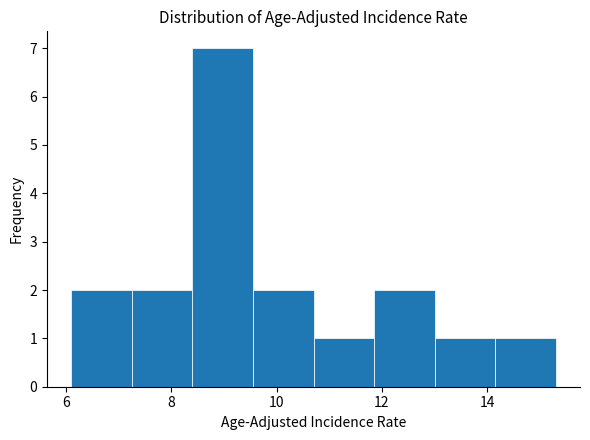

Reading left to right, transcribe this chart: for each bar, give the range it covers on the x-axis and its height. Neither the bar edges nor the heights are printed on the chart, so give them approximately, as read against the axes.

6.10 to 7.25: 2
7.25 to 8.40: 2
8.40 to 9.55: 7
9.55 to 10.70: 2
10.70 to 11.85: 1
11.85 to 13.00: 2
13.00 to 14.15: 1
14.15 to 15.30: 1